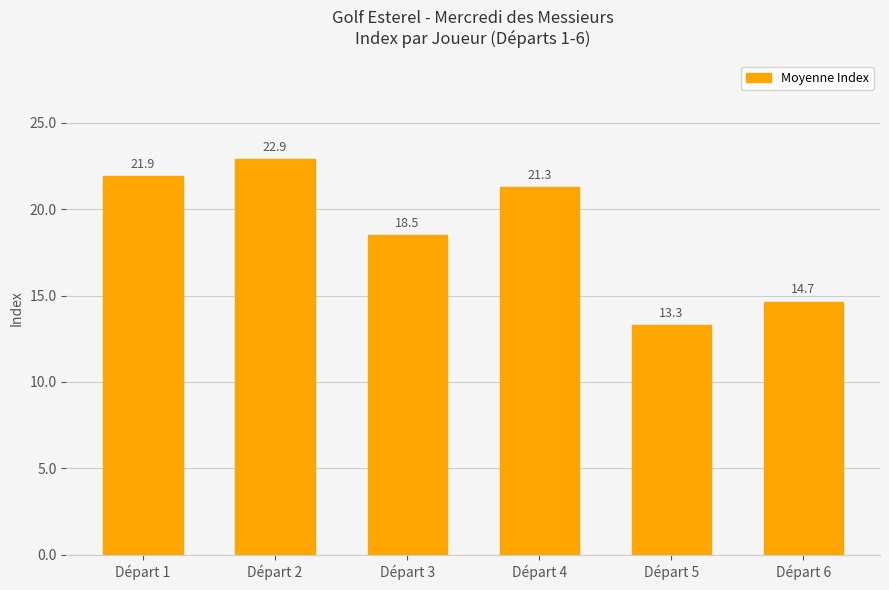

Where is the data nearest to the value 18?

Départ 3